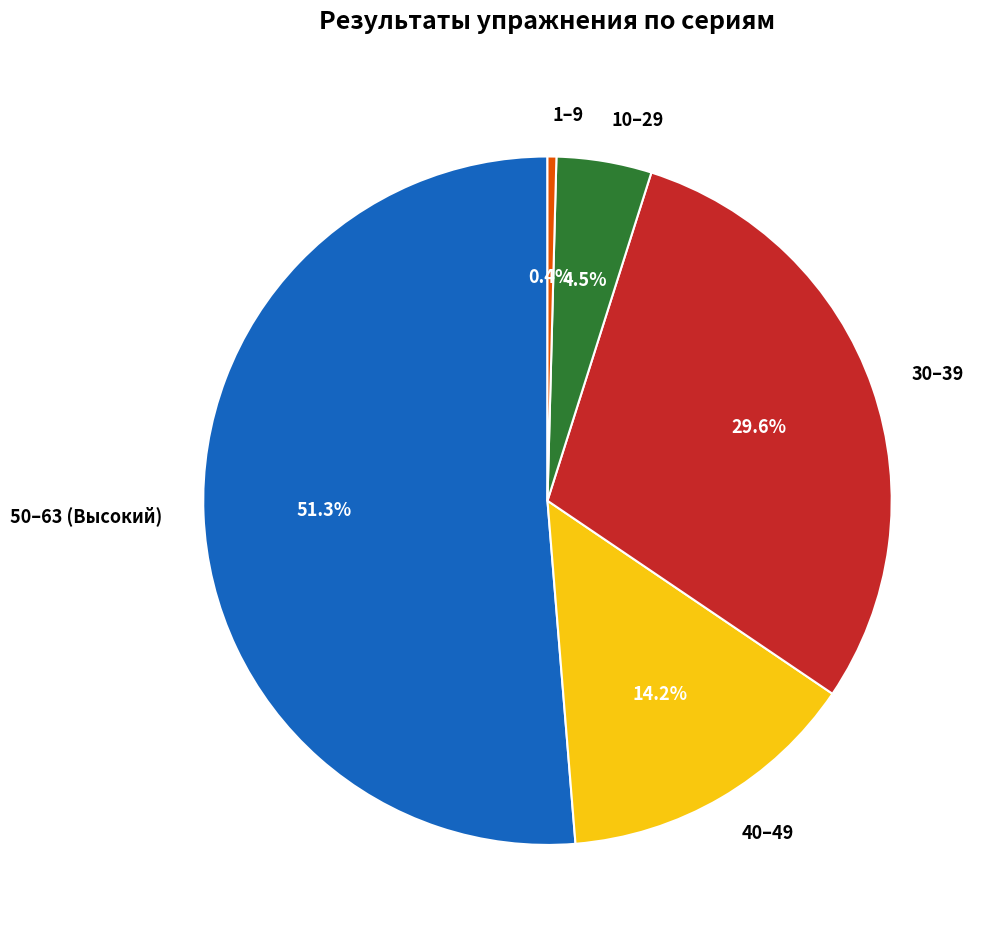

To the nearest percent, what is the average slice percentage?

20%